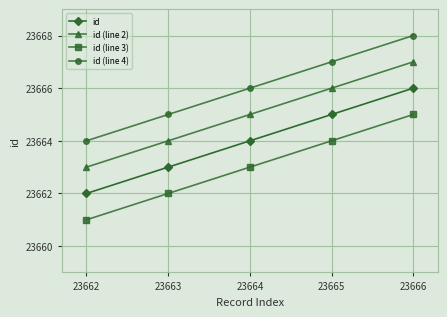

Is the value of id (line 3) at 23662 greater than the value of id at 23662?

No